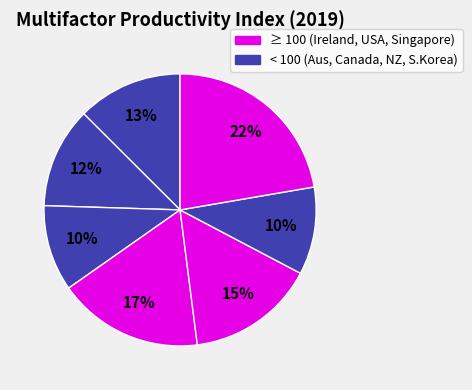

Which slice is the smallest?

New Zealand